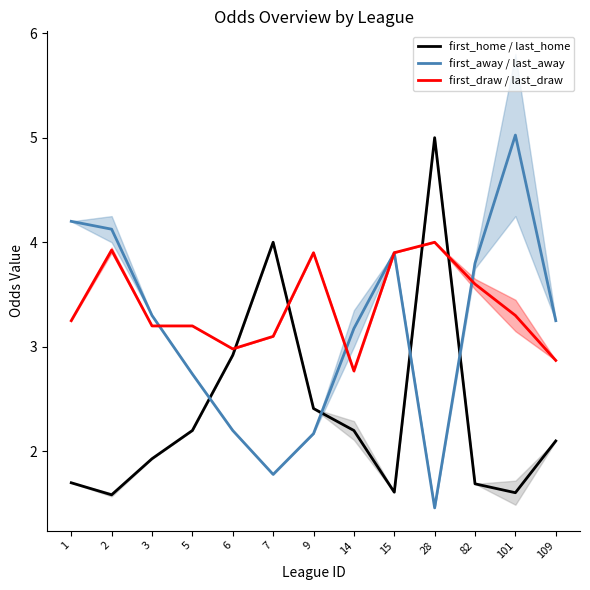

Between 1 and 109, which series saw the biggest shift?

first_away / last_away